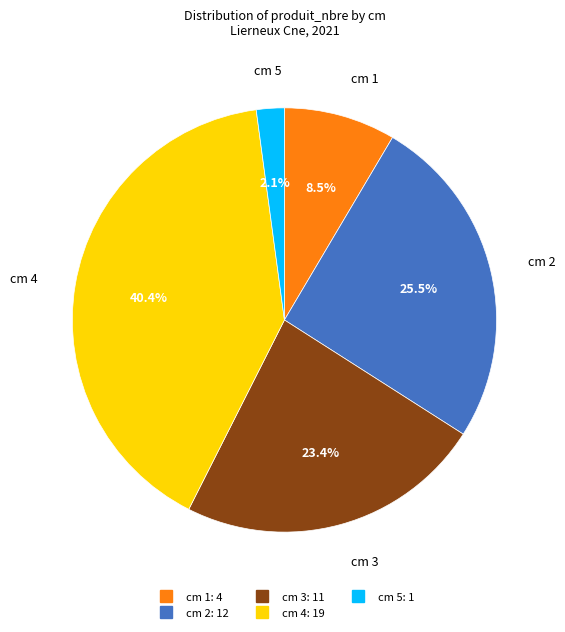

How many segments does this pie chart have?

5